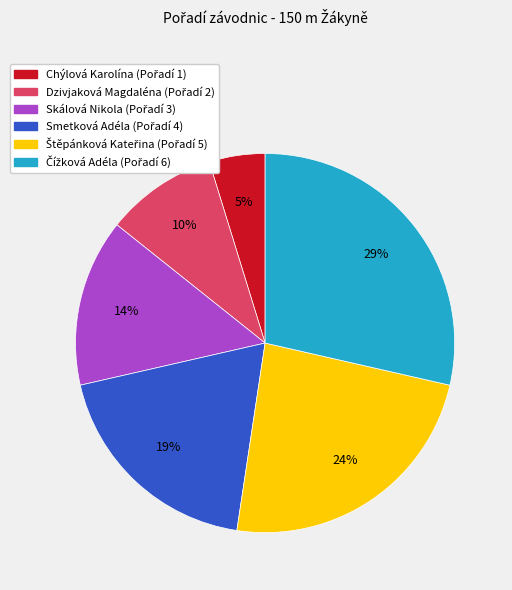

To the nearest percent, what portion does Smetková Adéla represent?

19%